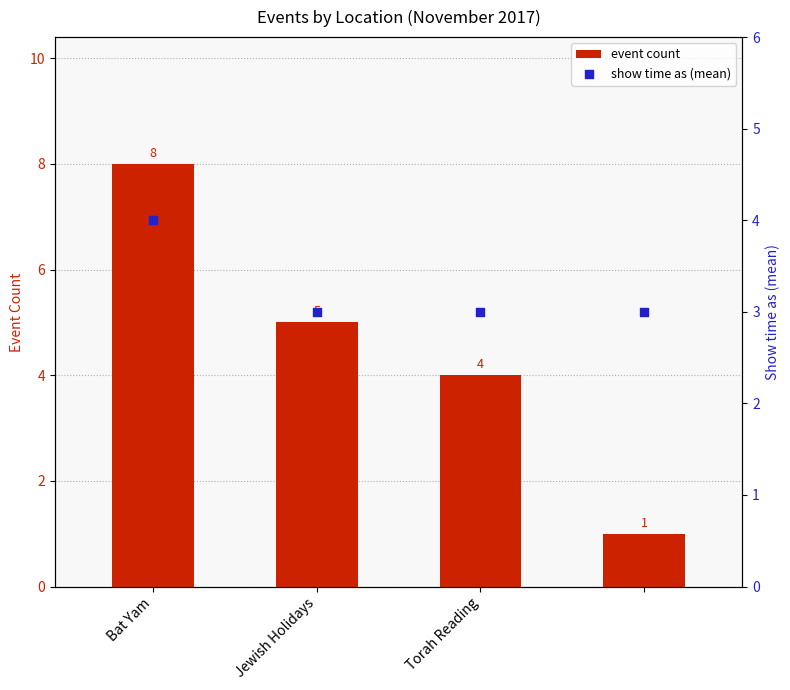

Which series reaches the minimum Y coordinate?

event count